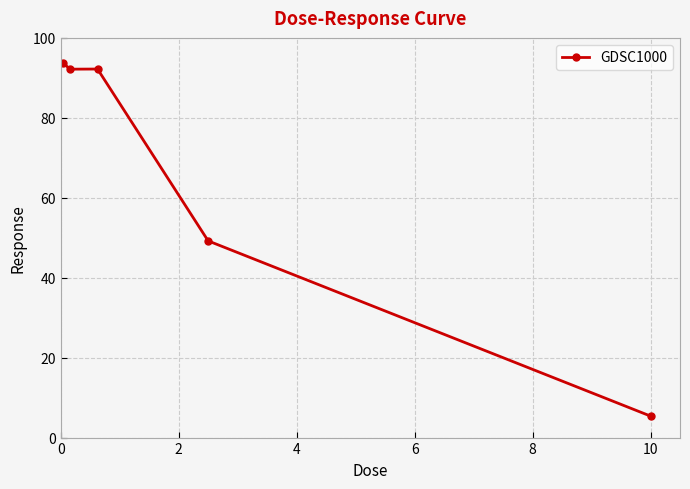

Does the chart have visible grid lines?

Yes